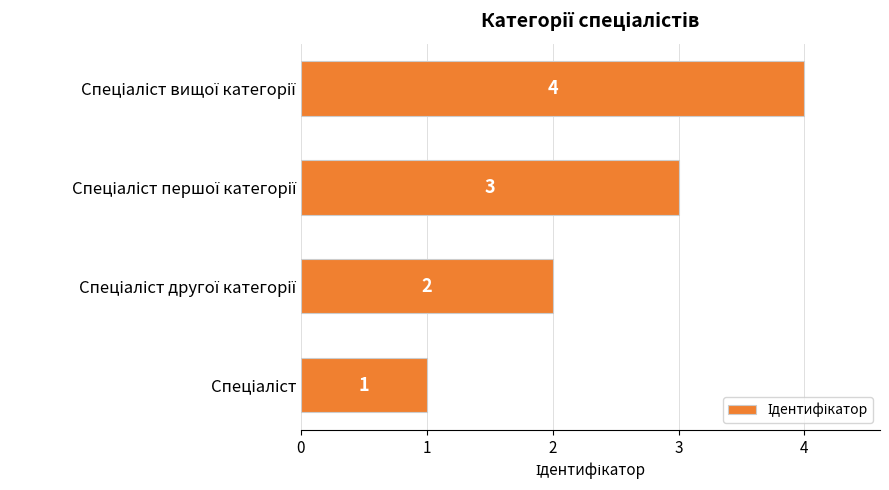

How many values are between 2 and 4?

3